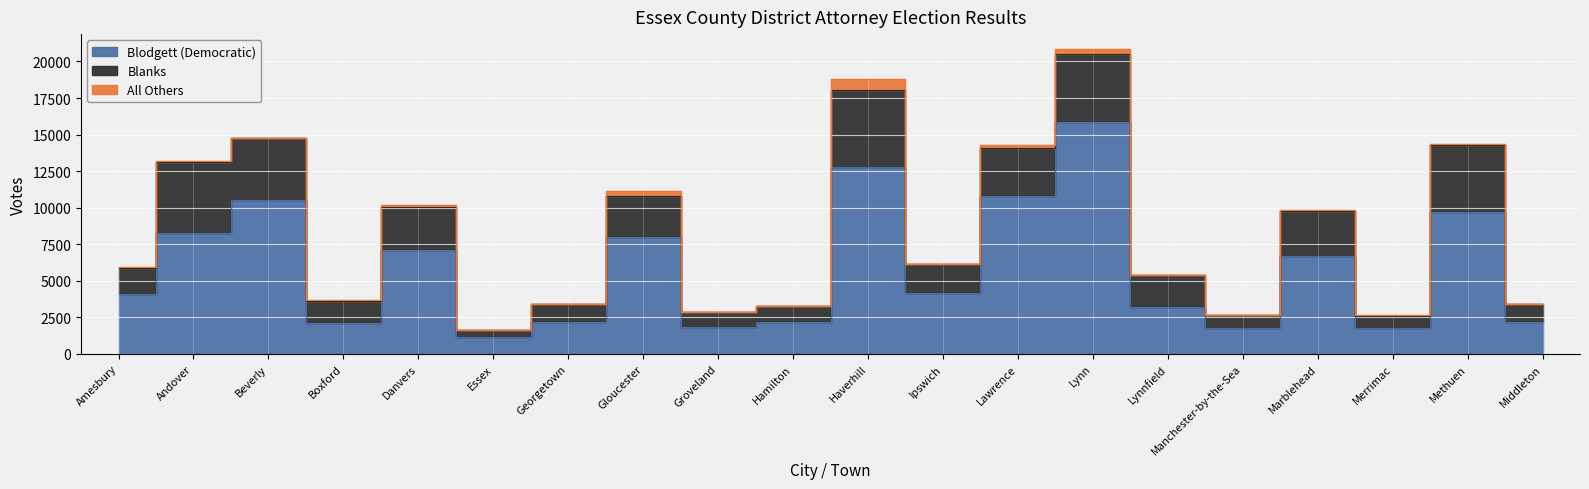

What is the lowest value of the Blanks series?

508